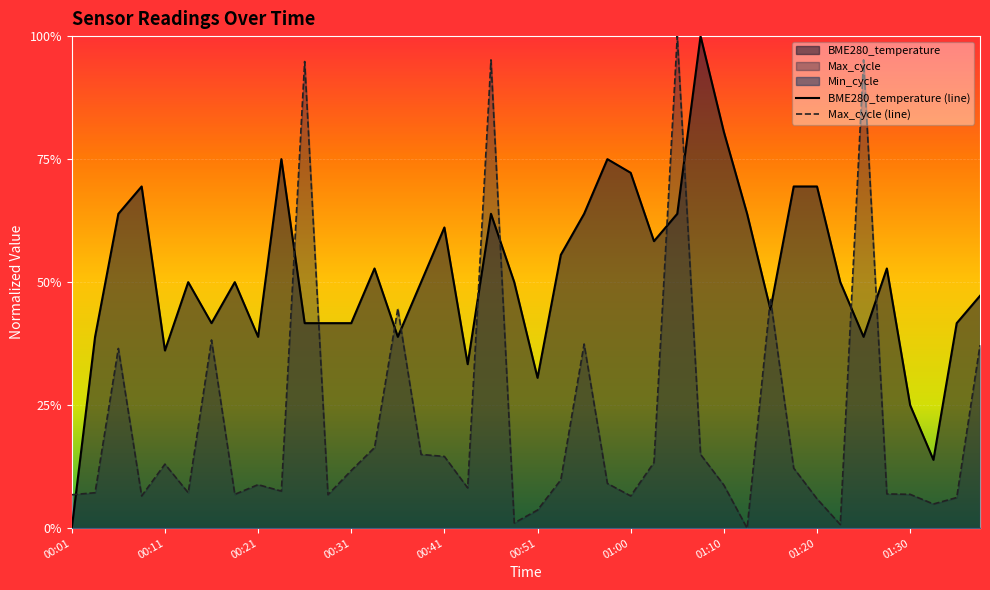

How many intersections are there between BME280_temperature (line) and Max_cycle (line)?

13